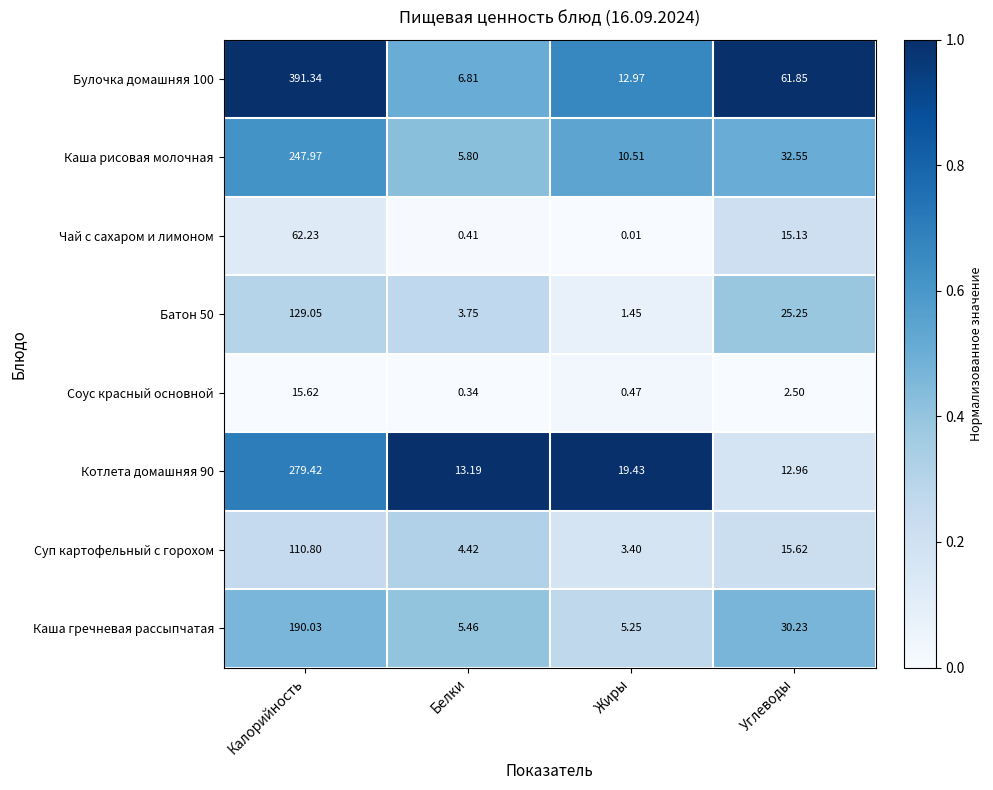

Where is Соус красный основной nearest to the value 7?

Углеводы